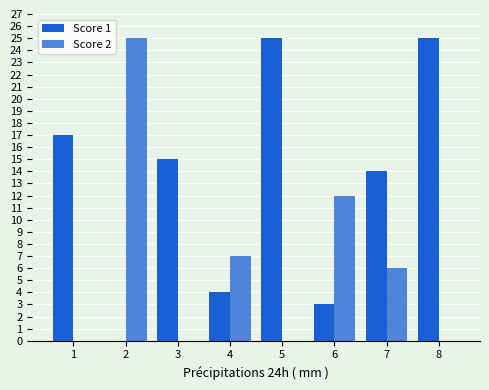

Which series changed the most between 1 and 2?

Score 2